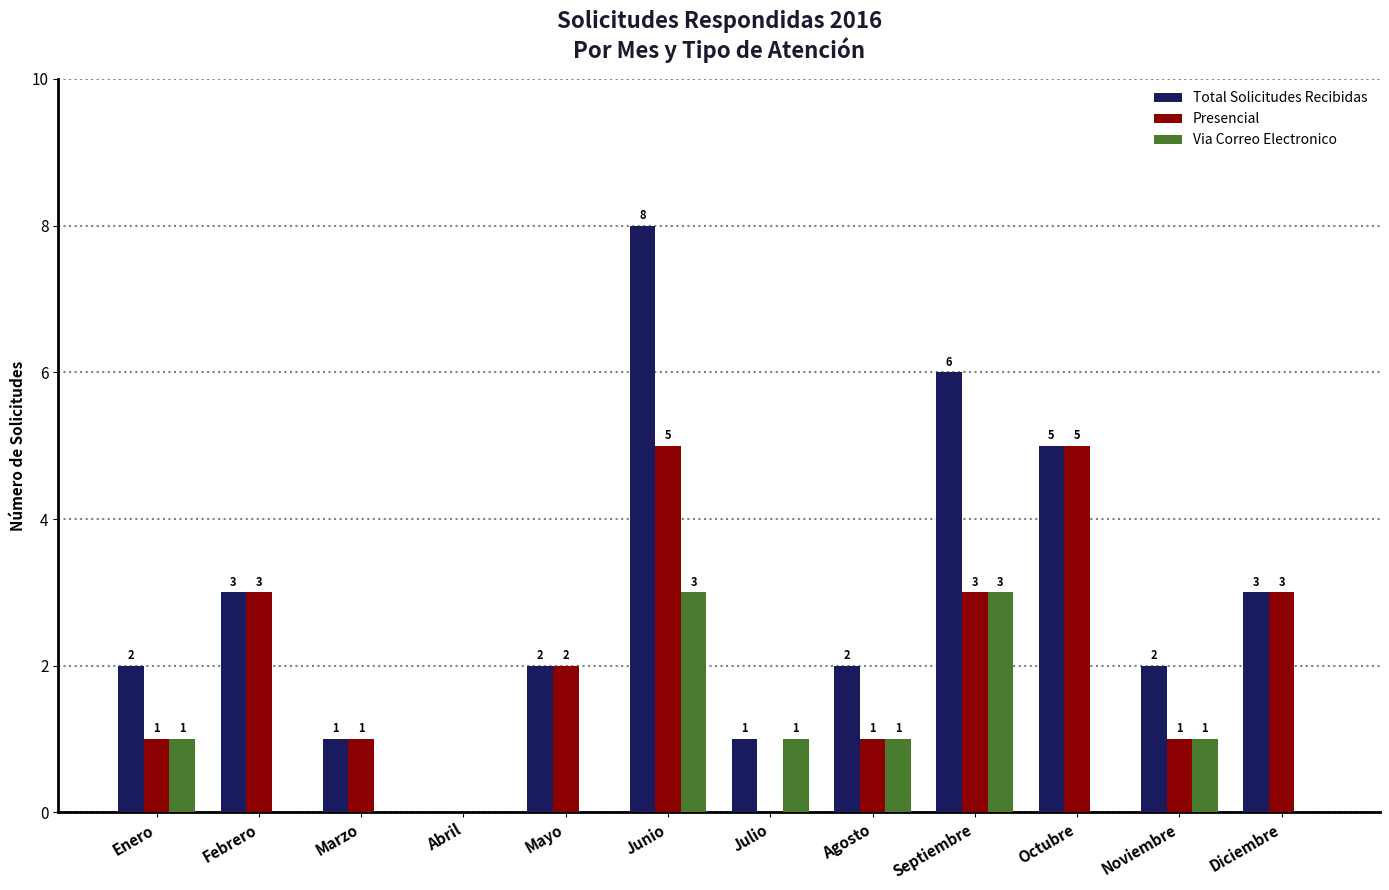

True or false: Presencial has a value of -2 at Julio.

False